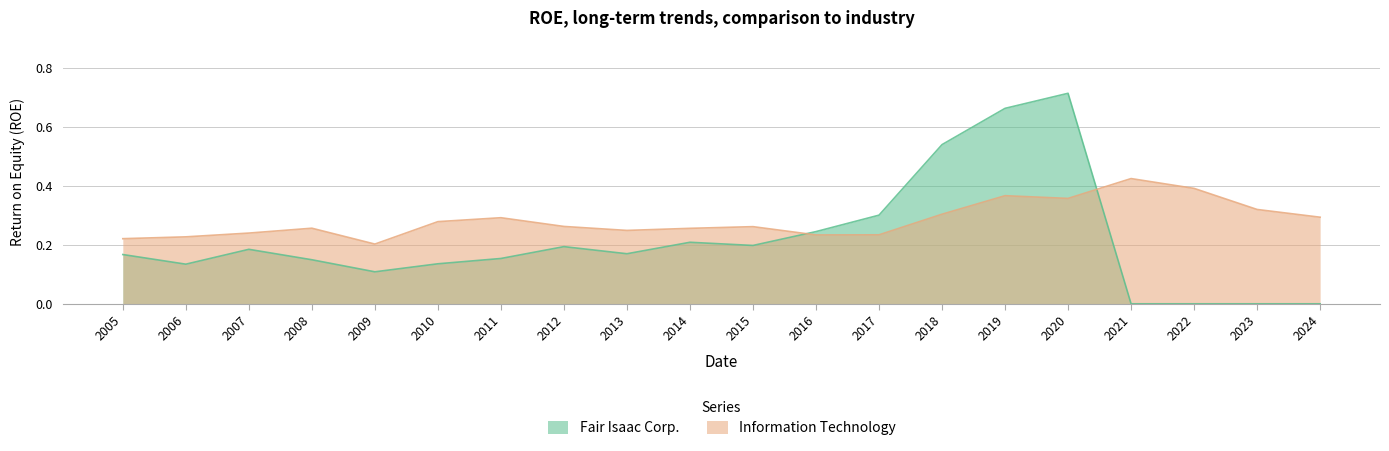

Is it true that Information Technology equals 0.2 at 2023?

False